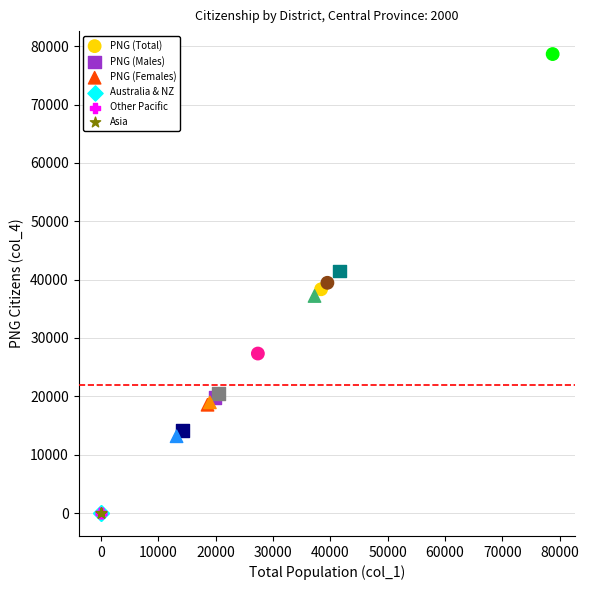

What are all the series names shown in the legend?

PNG (Total), PNG (Males), PNG (Females), Australia & NZ, Other Pacific, Asia